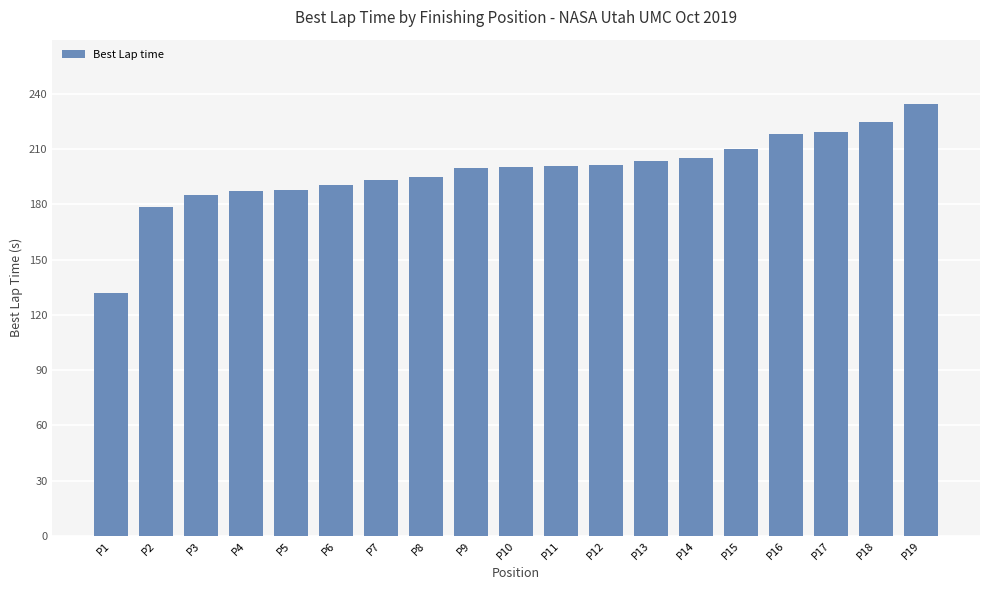

Which category has the highest value across all series?

P19